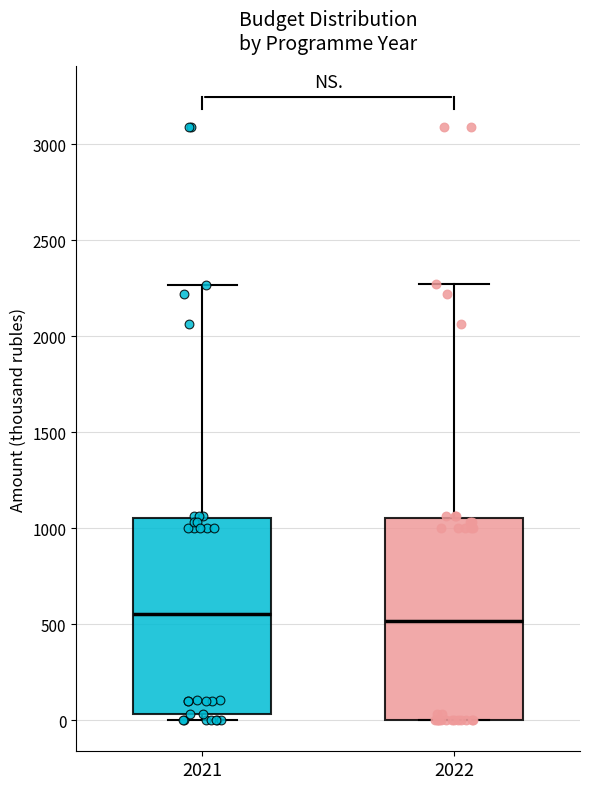

Reading left to right, transcribe this box plot: for each box, give where its median line is, the range the box spans, and where its two whiskers end, as read against the y-axis. The values are not printed on the chart, so give them approximately, as read against the axis.

2021: median 550, box 50 to 1050, whiskers 0 to 2250
2022: median 500, box 0 to 1050, whiskers 0 to 2250